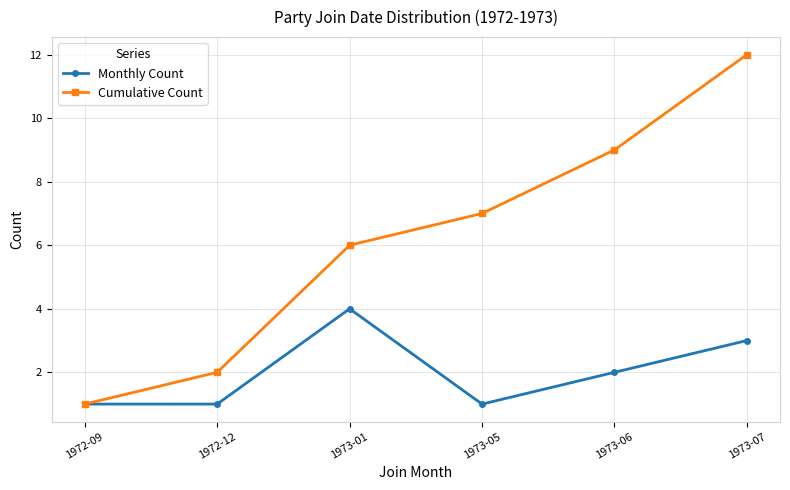

What is the total value across all series at 1973-05?

8